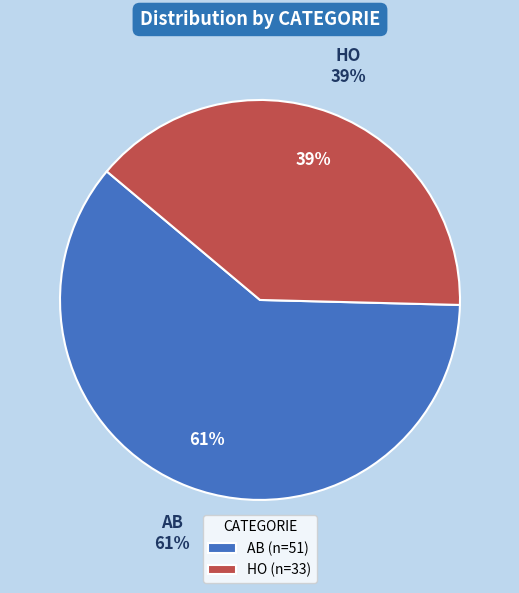

The AB slice represents 52% of the pie. True or false?

False